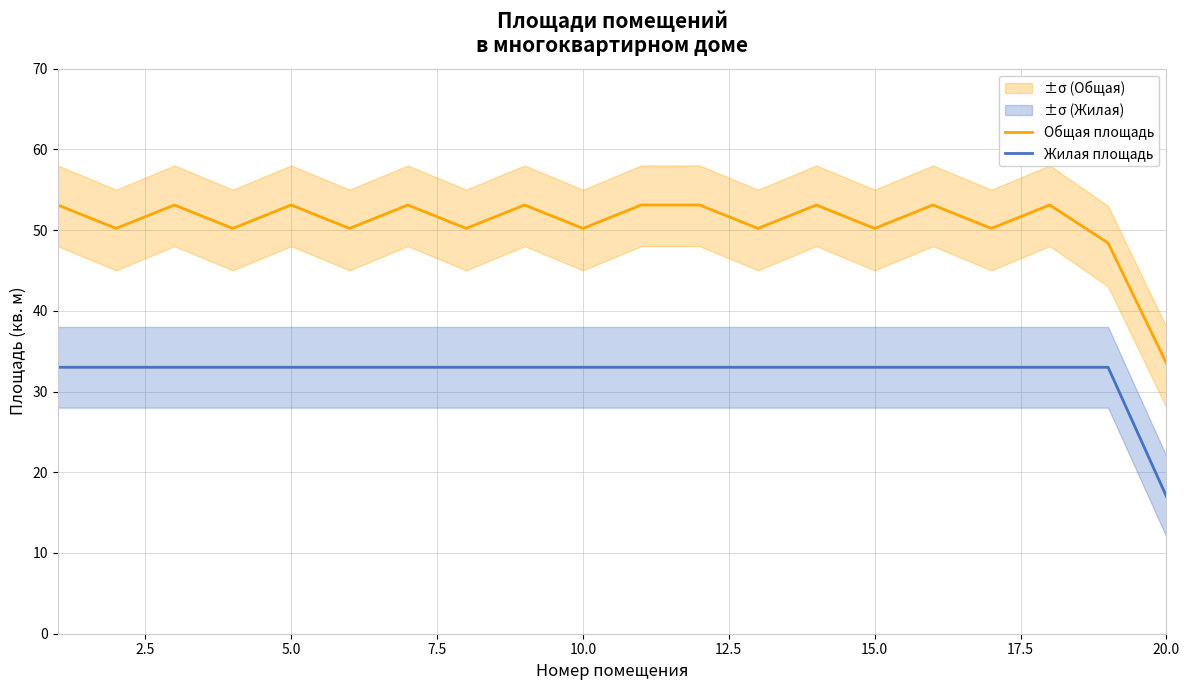

True or false: Общая площадь and Жилая площадь intersect in this chart.

False